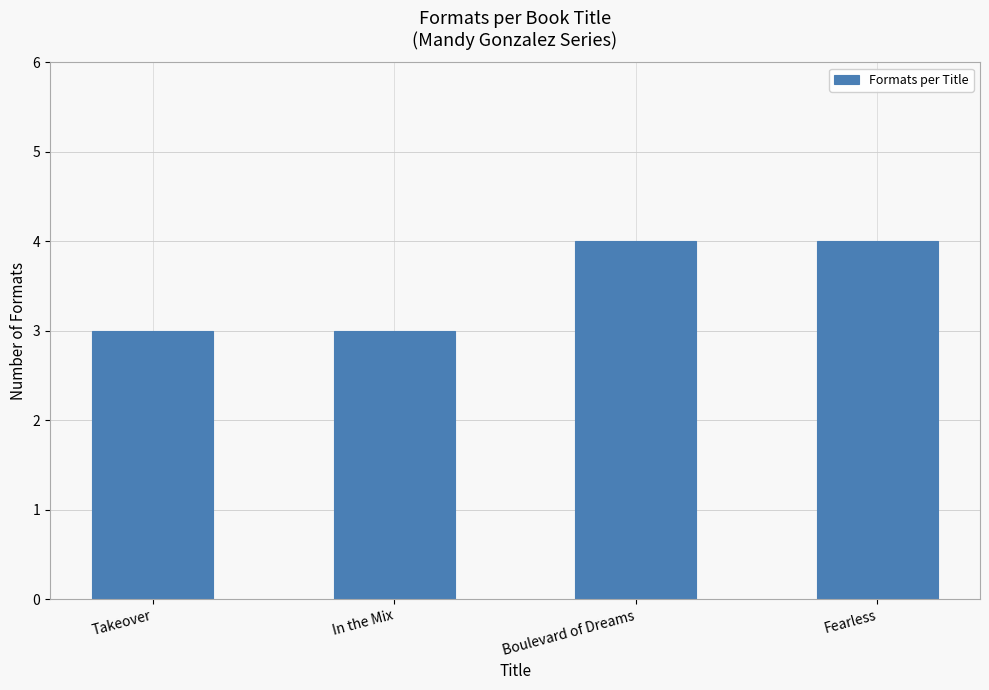

Reading right to left, extract all data points from this chart.

Fearless=4	Boulevard of Dreams=4	In the Mix=3	Takeover=3